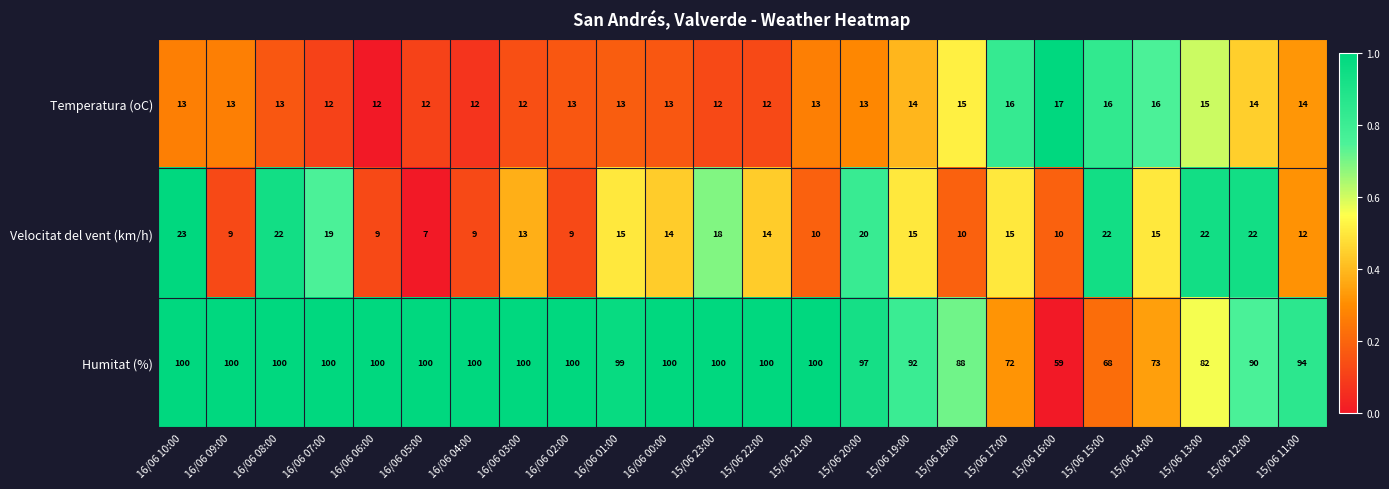

What is the greatest value displayed?

100